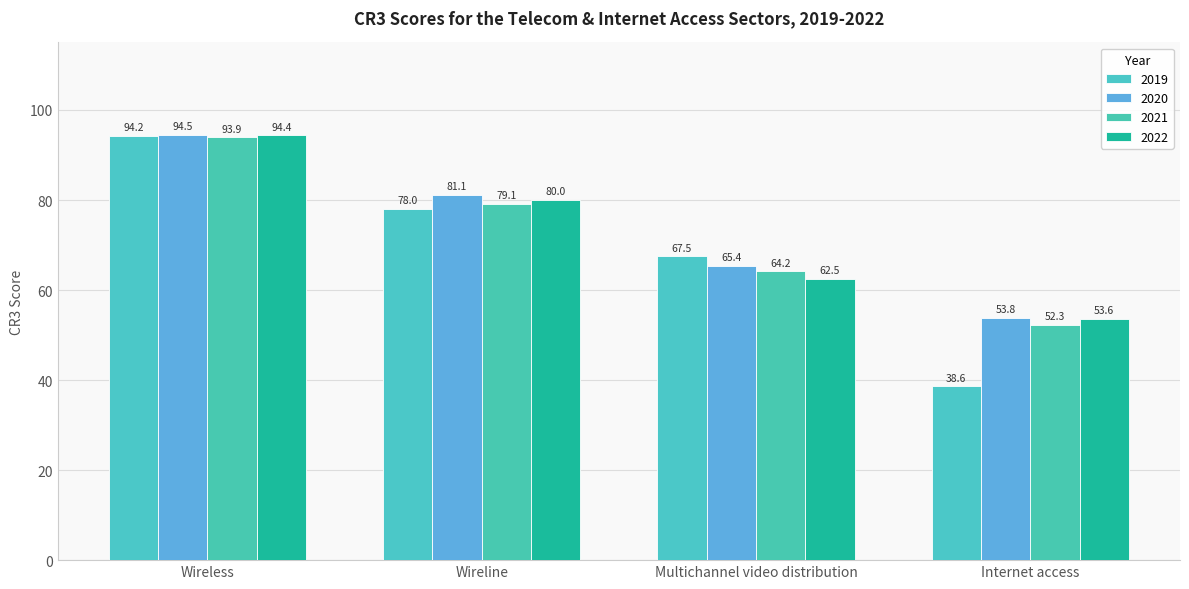

What is the average value of the 2020 series?

73.7